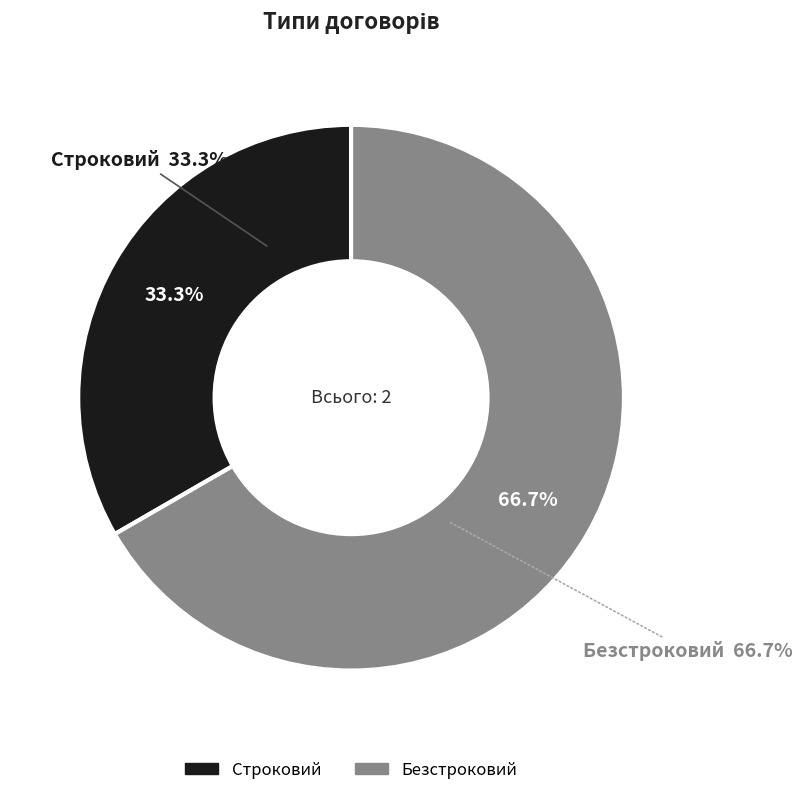

To the nearest percent, what portion does Строковий represent?

33%